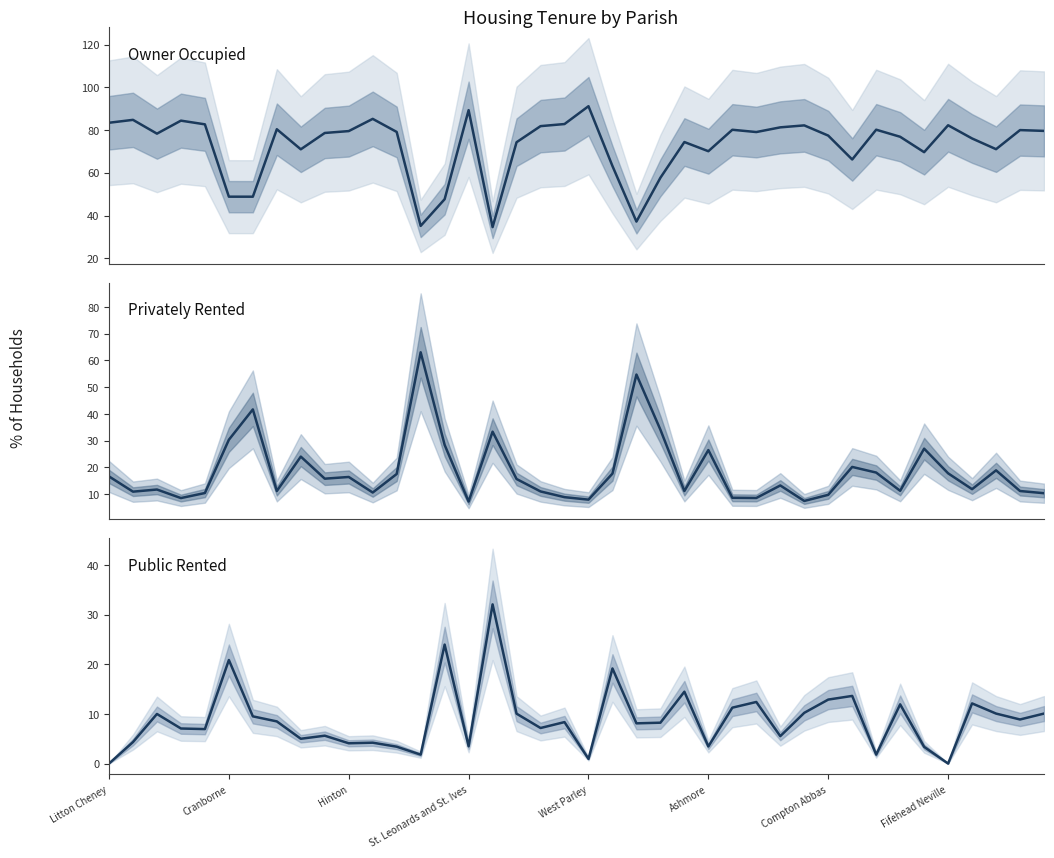

True or false: Owner Occupied and Public Rented cross at least once.

False